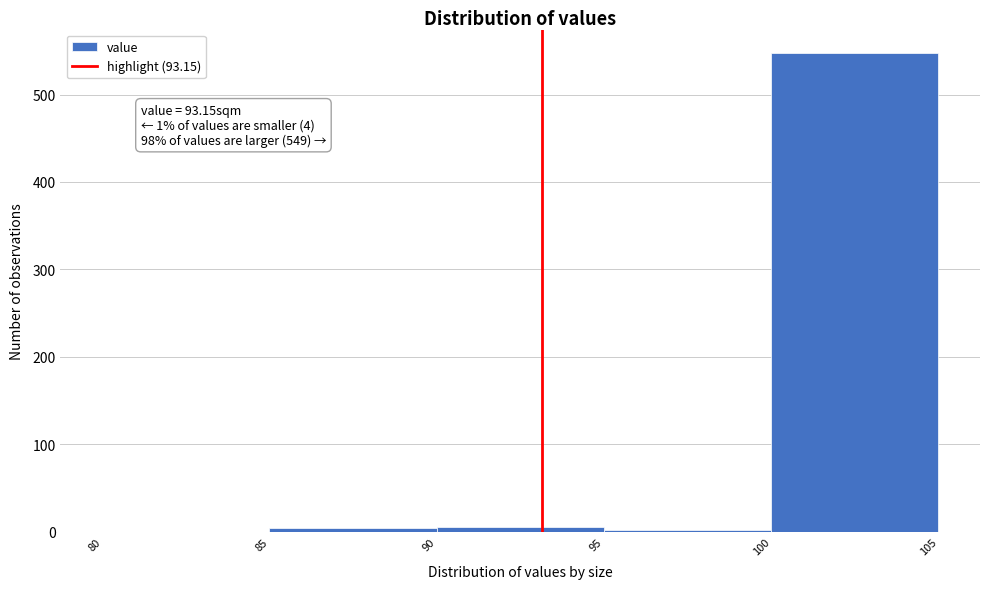

Which range on the x-axis has the tallest bar?

100 to 105